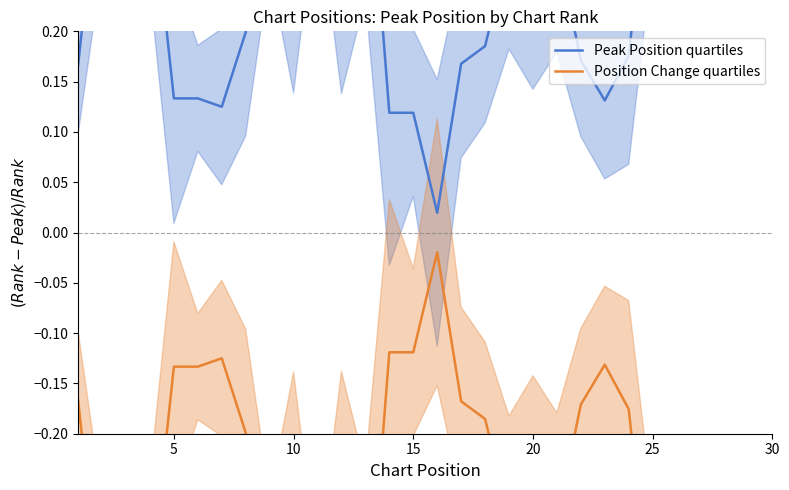

True or false: Peak Position quartiles and Position Change quartiles cross at least once.

False